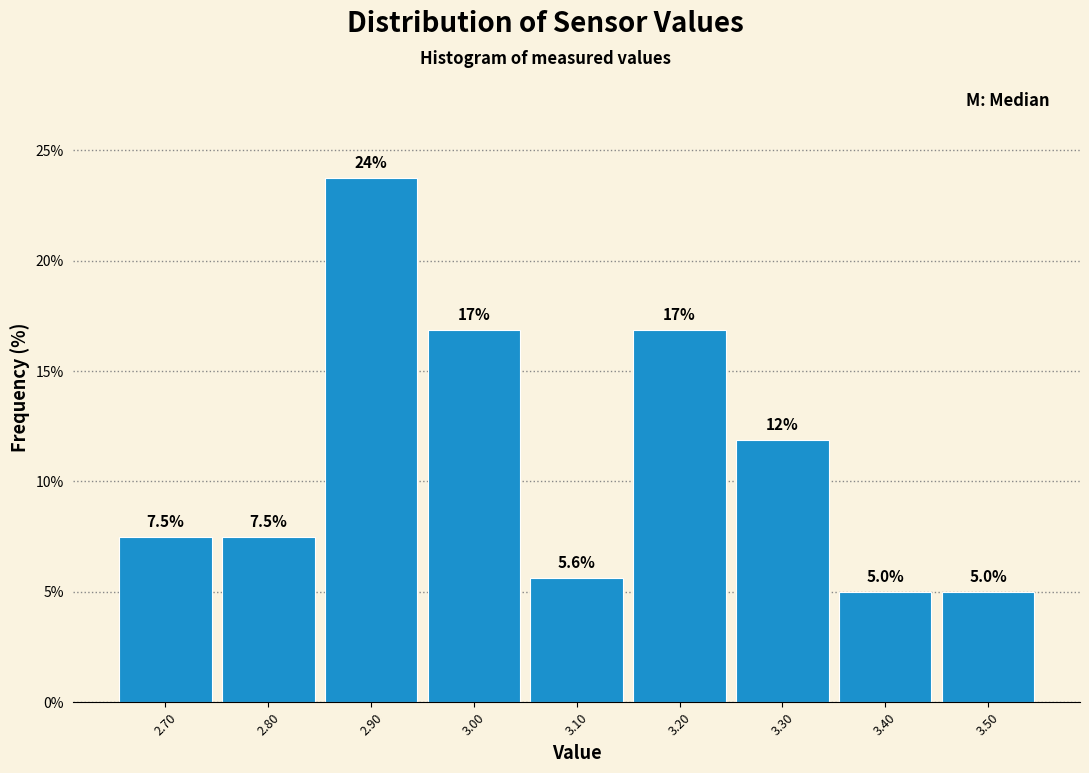

Which range on the x-axis has the tallest bar?

2.85 to 2.95